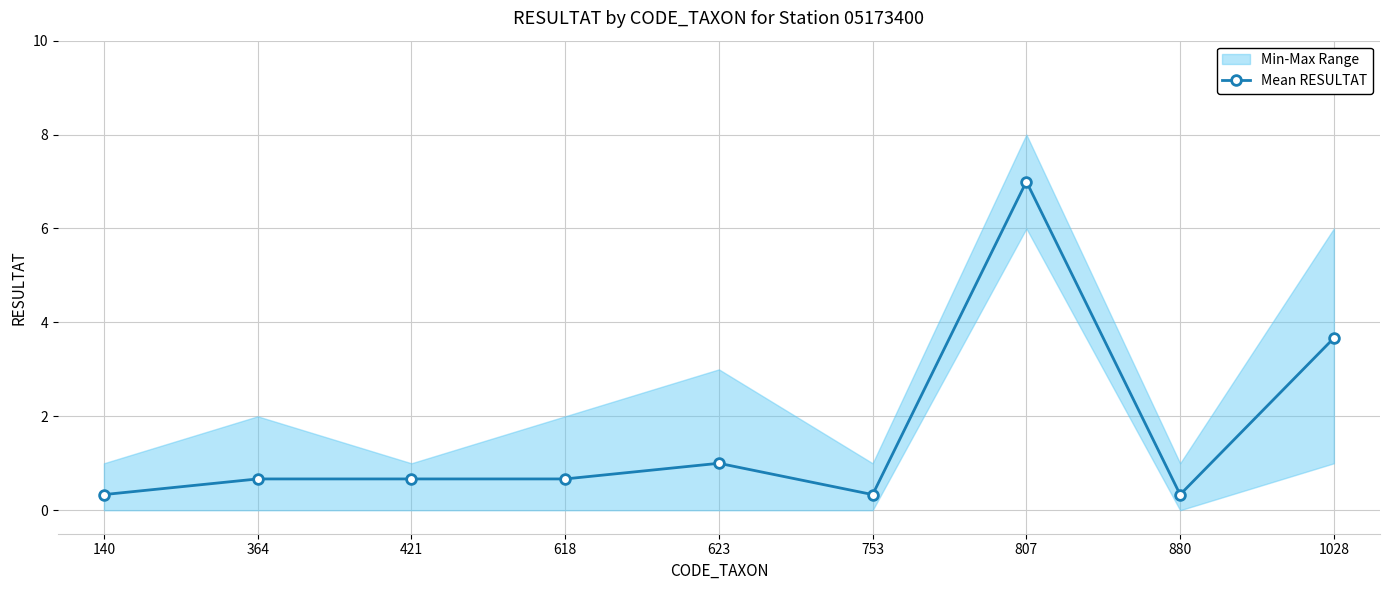

Reading left to right, list all the values displayed in this chart.

140=0.3	364=0.7	421=0.7	618=0.7	623=1.0	753=0.3	807=7.0	880=0.3	1028=3.7